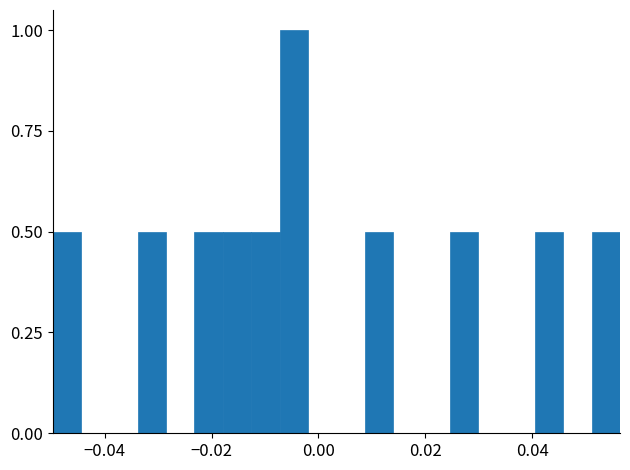

Around what value on the x-axis is the tallest bar? Give the approximate position of its centre, as read against the axis.

-0.004